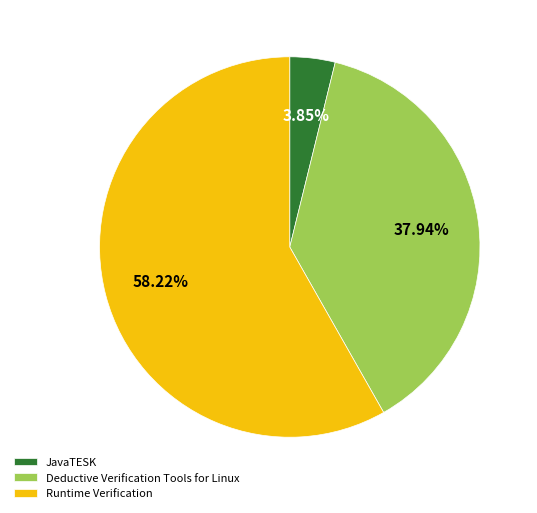

Is it true that Runtime Verification is 58% of the pie?

True